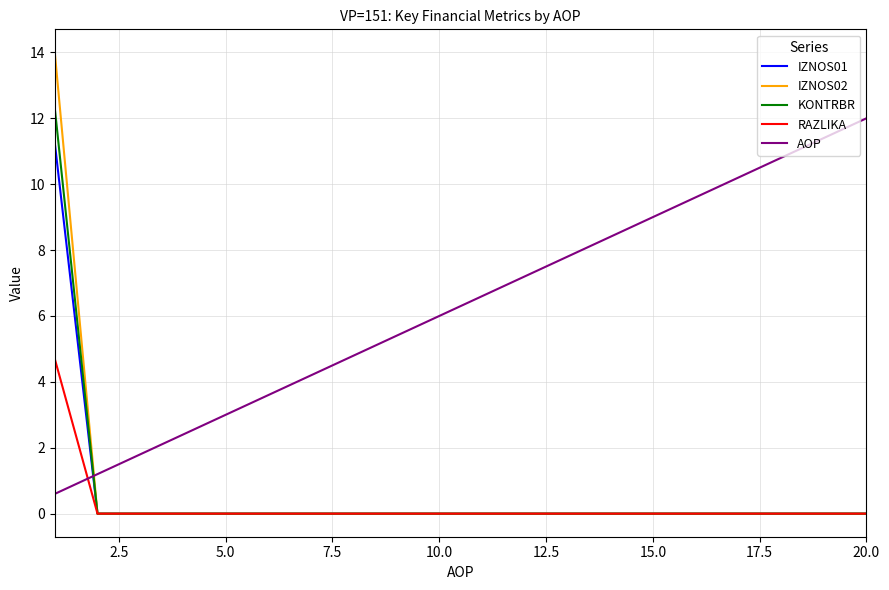

How many lines are shown in the chart?

5